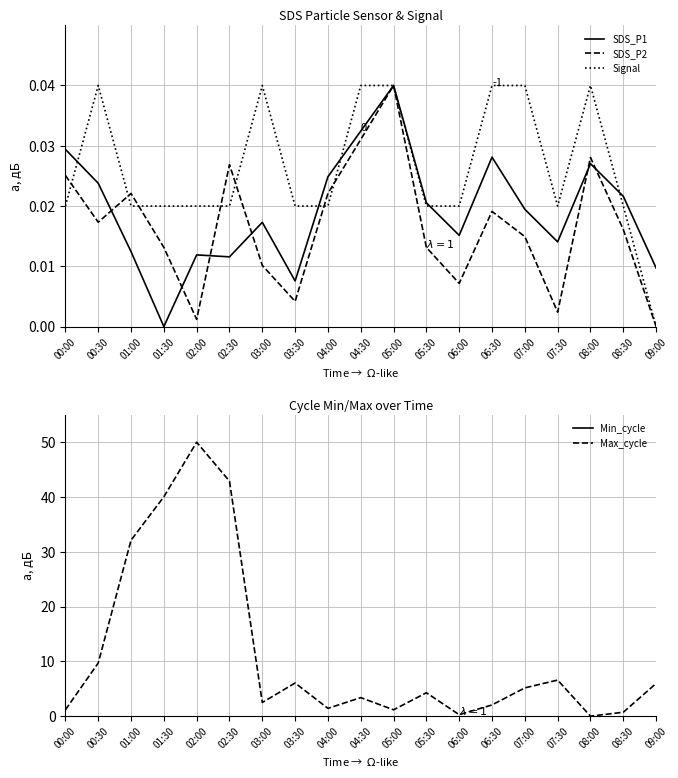

At which label does Signal reach its minimum?

09:00